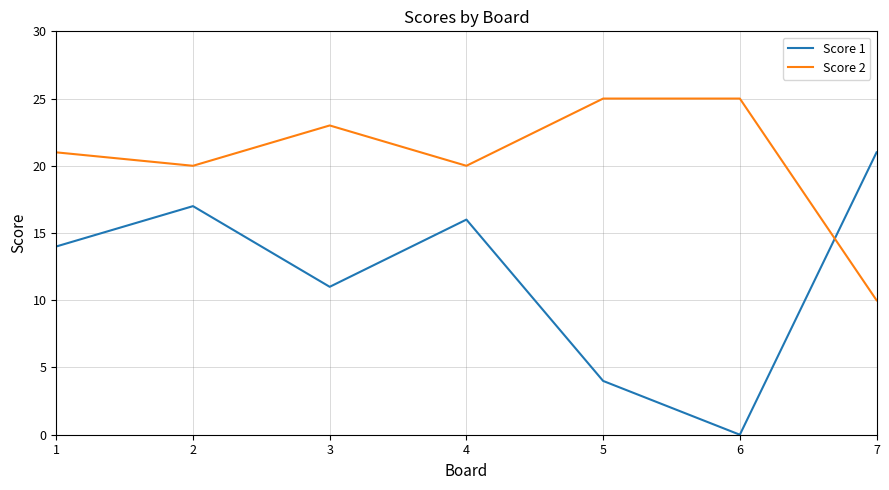

Which series changed the most between 4 and 7?

Score 2